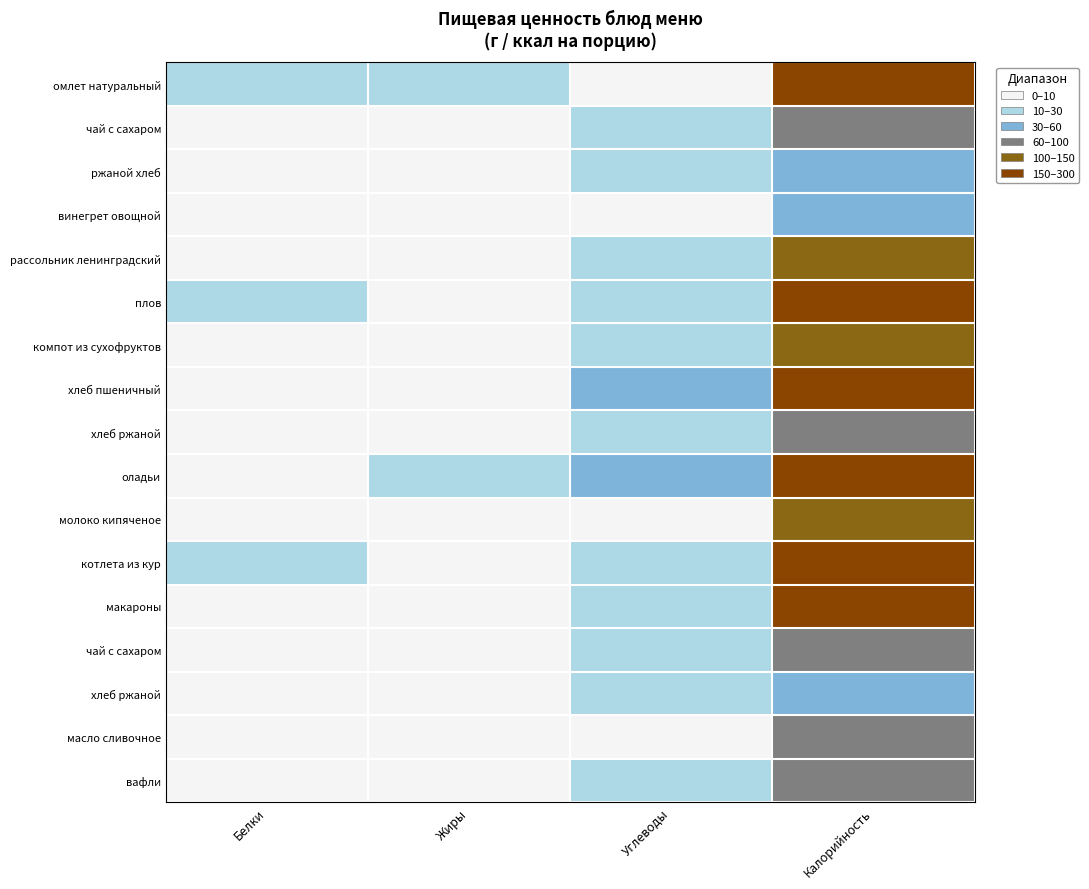

Between Белки and Жиры, which is larger?

Жиры